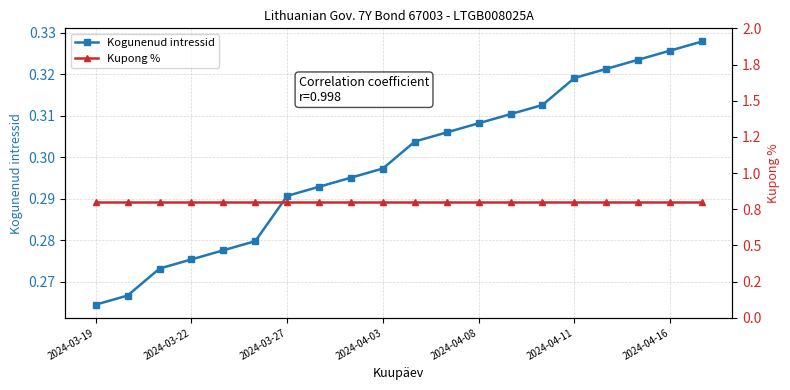

Count the Kogunenud intressid values in the range 0 to 1.

20